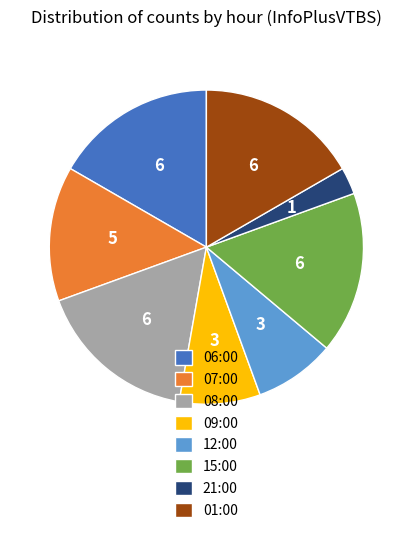

Do 07:00 and 21:00 together represent more than half of the pie?

No